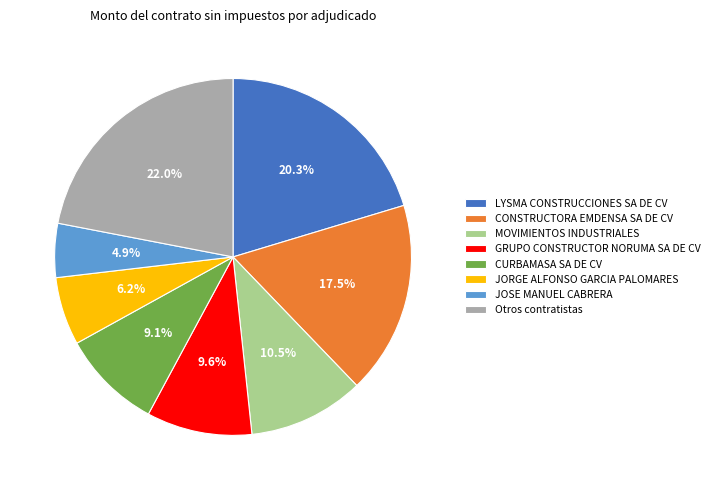

Count the number of slices in the pie.

8